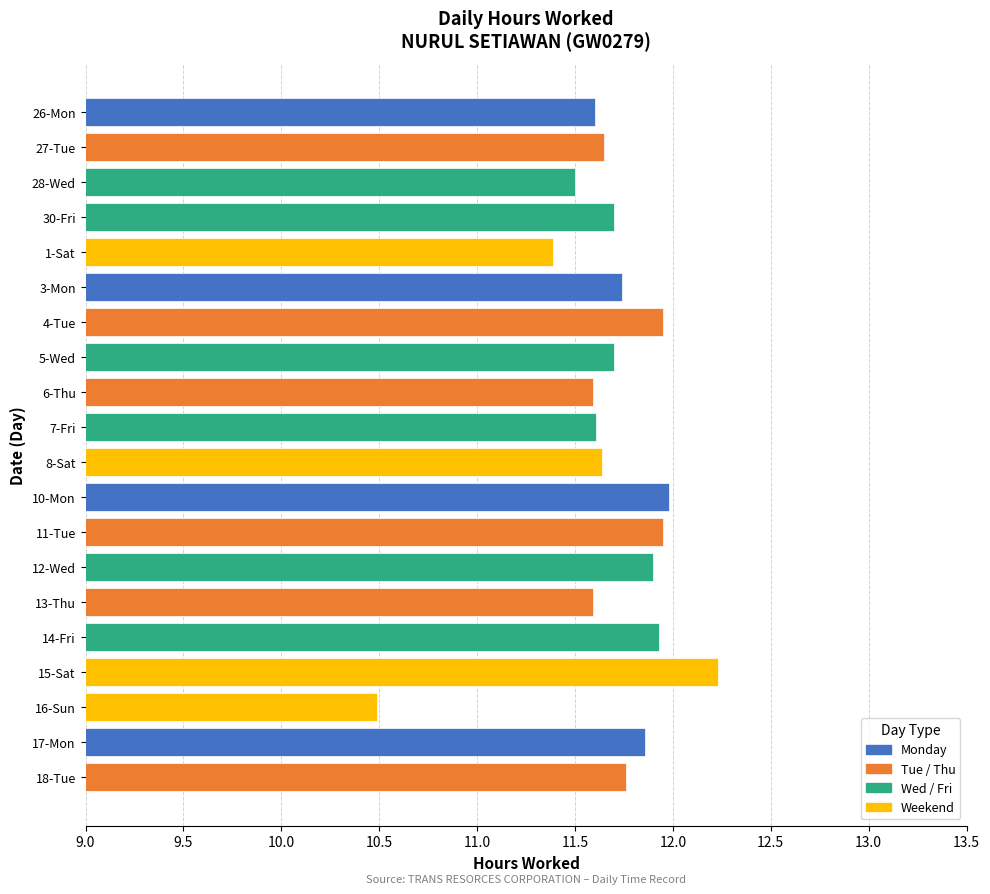

Approximately how many times larger is the value at 4-Tue compared to 3-Mon?

1.0